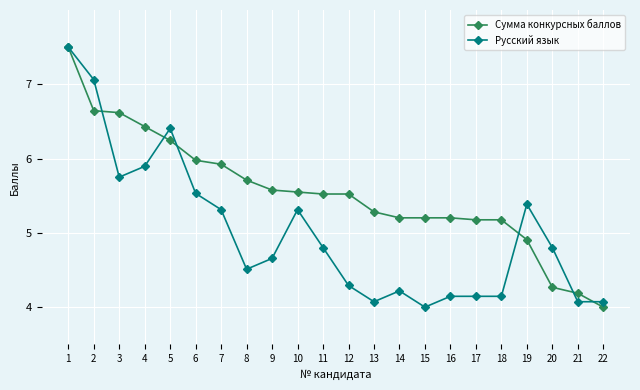

At which category does Русский язык reach its first local valley?

3